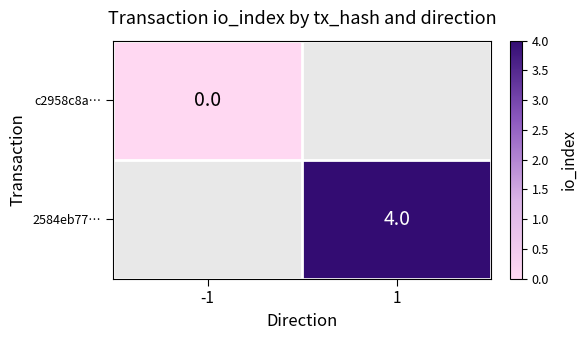

The 2584eb77… series shows 4 at 1. True or false?

True